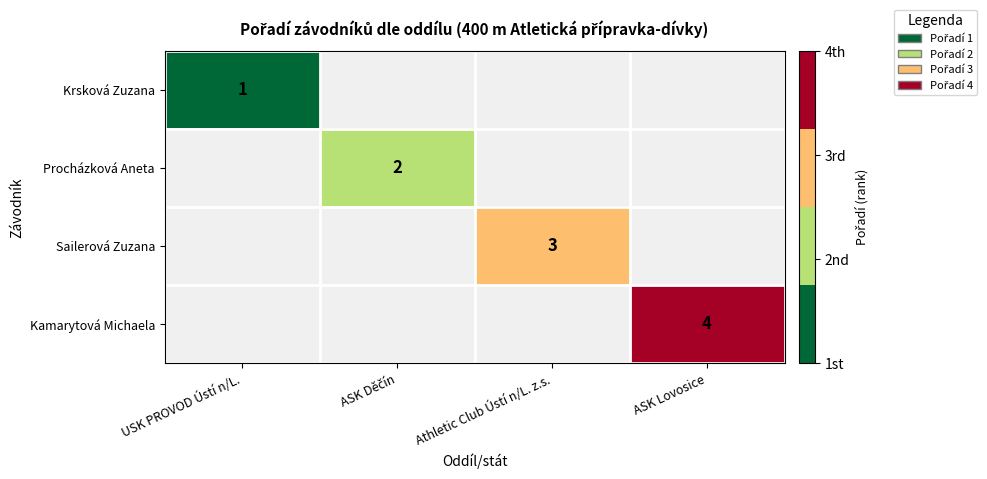

What is the sum of the Kamarytová Michaela values at Athletic Club Ústí n/L. z.s. and ASK Lovosice?

4